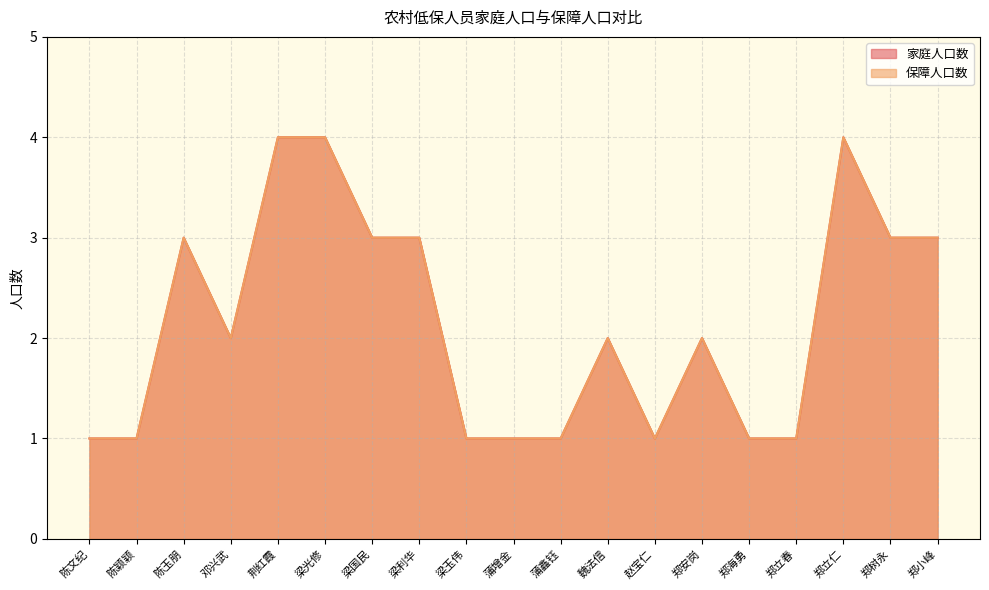

True or false: 家庭人口数 has more than 0 interior local peaks.

True